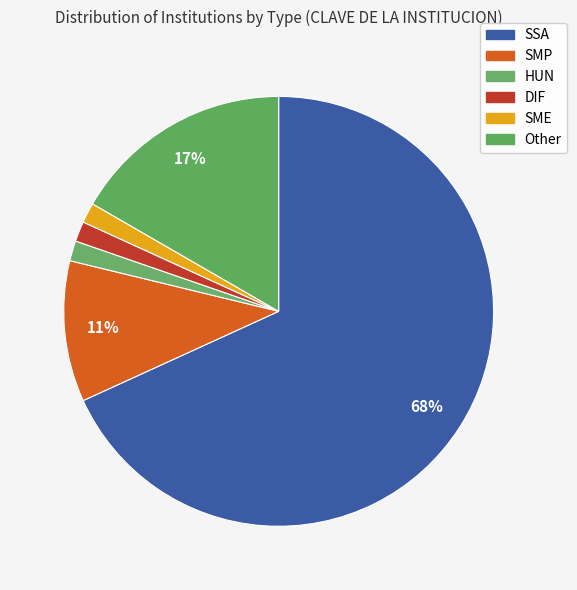

What is the total percentage of SMP and SME?

12.1%